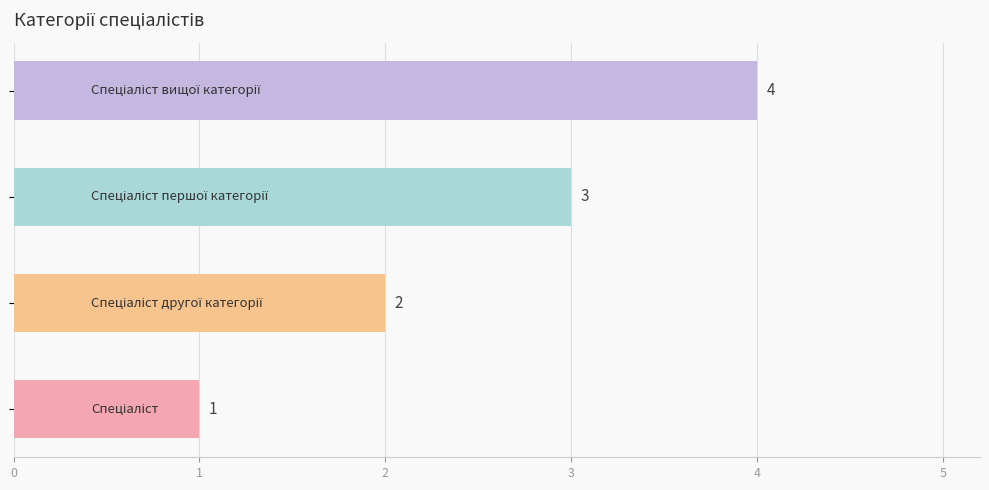

How many values are between 2 and 4?

3